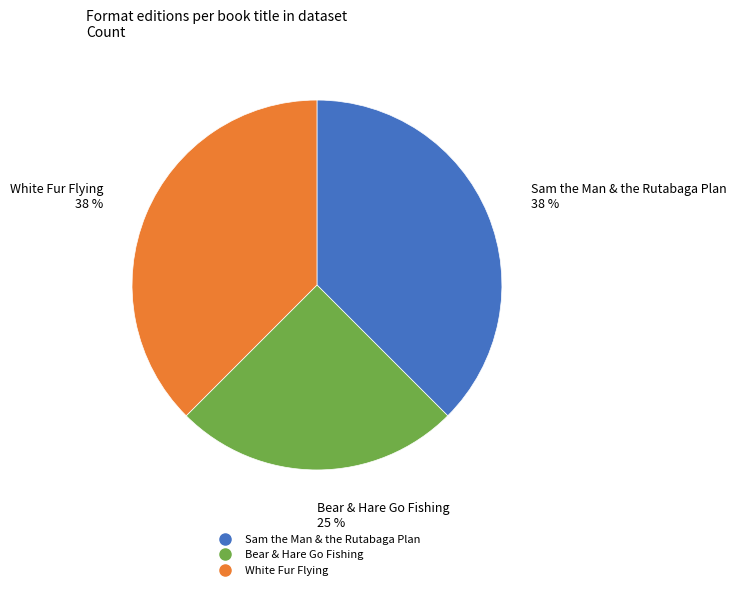

To the nearest percent, what percentage of the pie is Bear & Hare Go Fishing?

25%